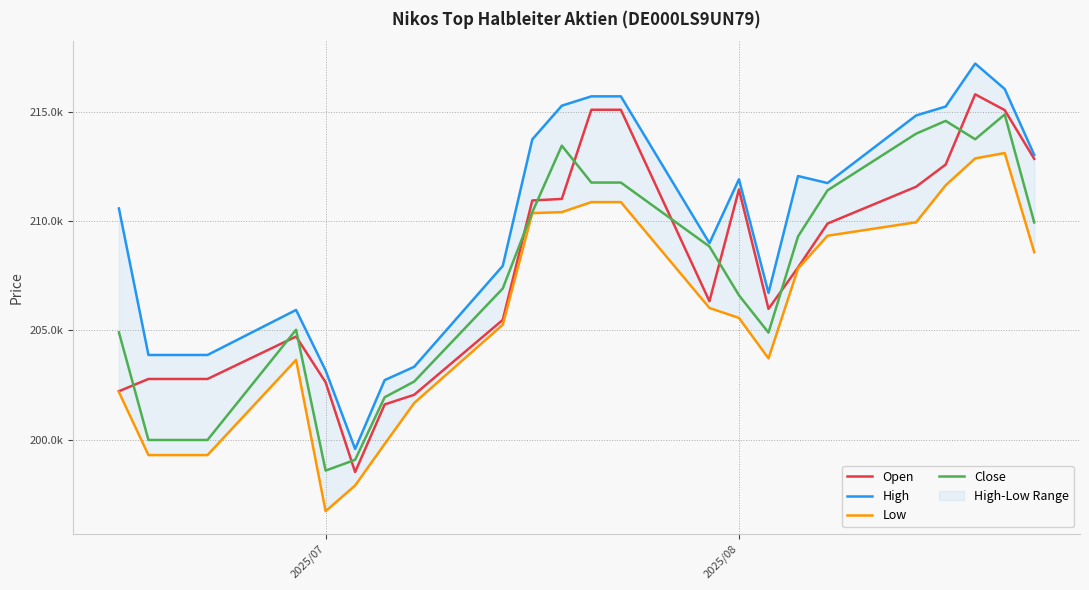

Is it true that High equals 341652 at 12?

False